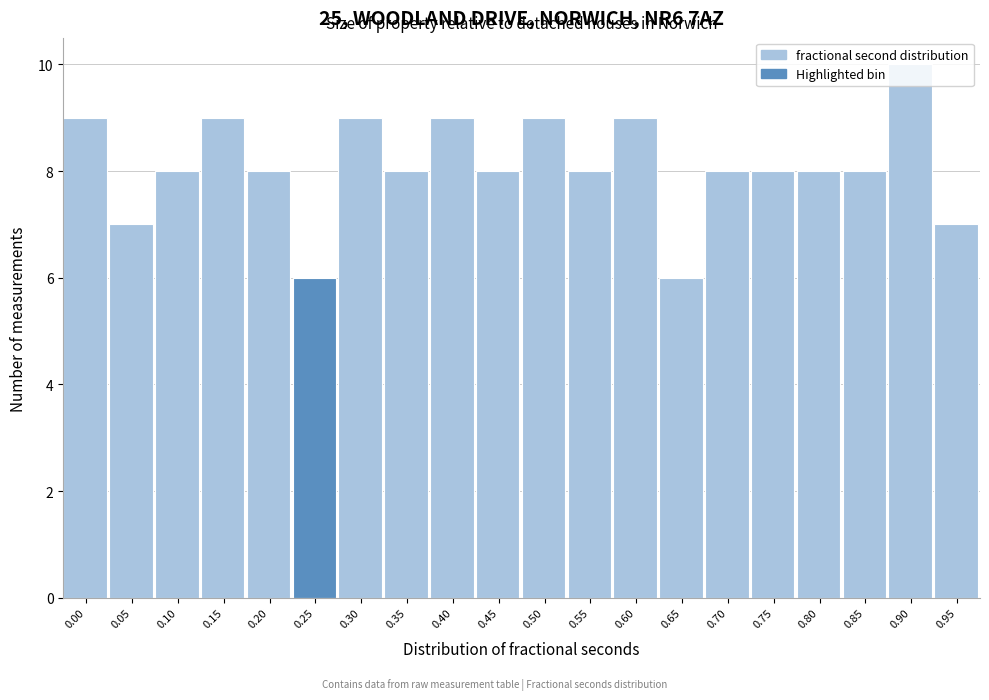

Is it true that the value at 0.85 is 8?

True